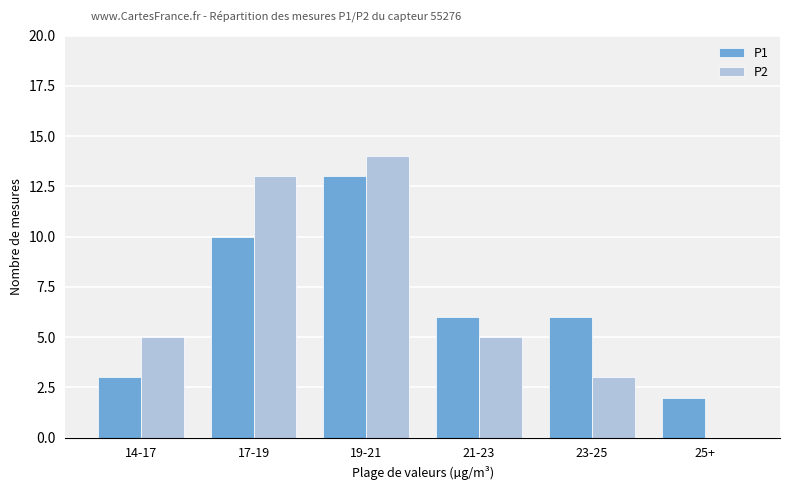

What is the total value across all series at 19-21?

27